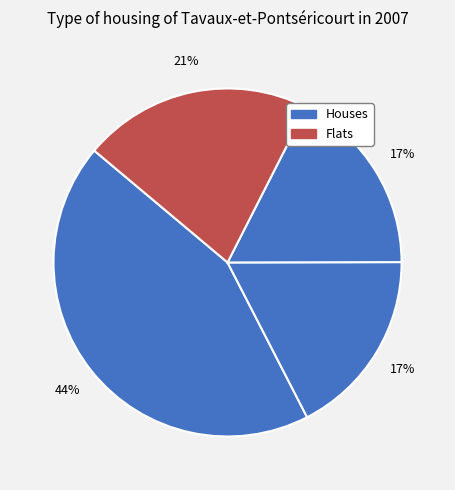

How many slices are in this pie chart?

4